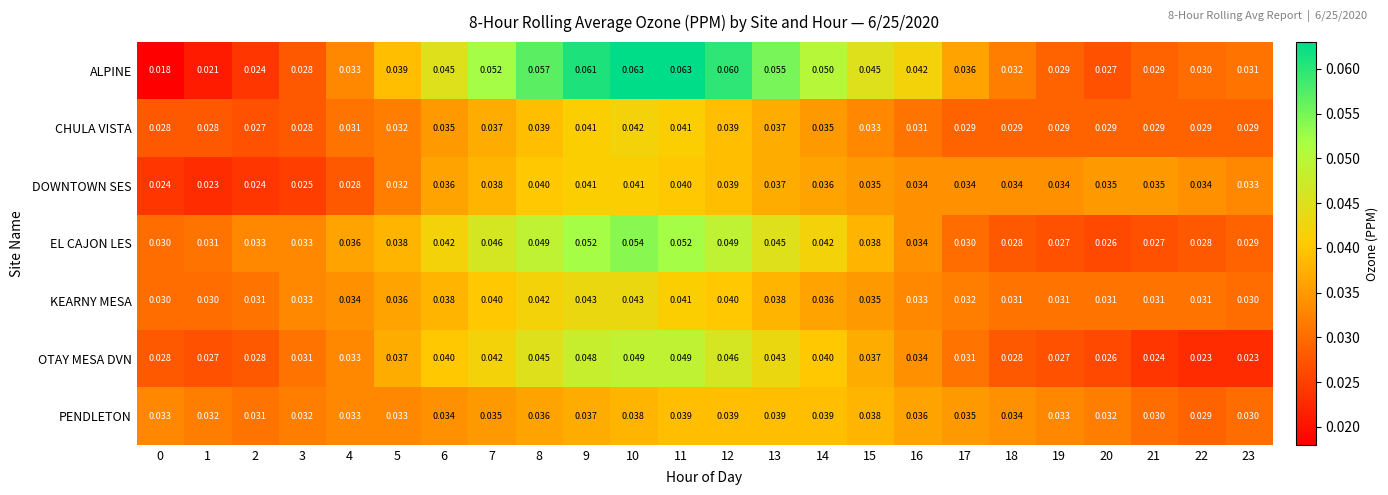

Which series has the largest range (max minus min)?

ALPINE